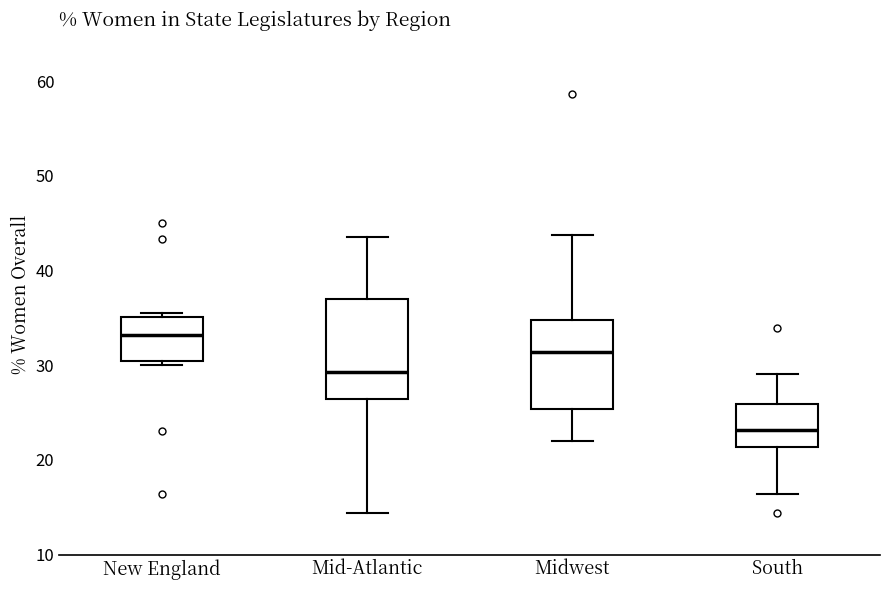

Where does the upper whisker of the box for Mid-Atlantic end on the y-axis? The values are not printed on the chart, so give them approximately, as read against the axis.

44